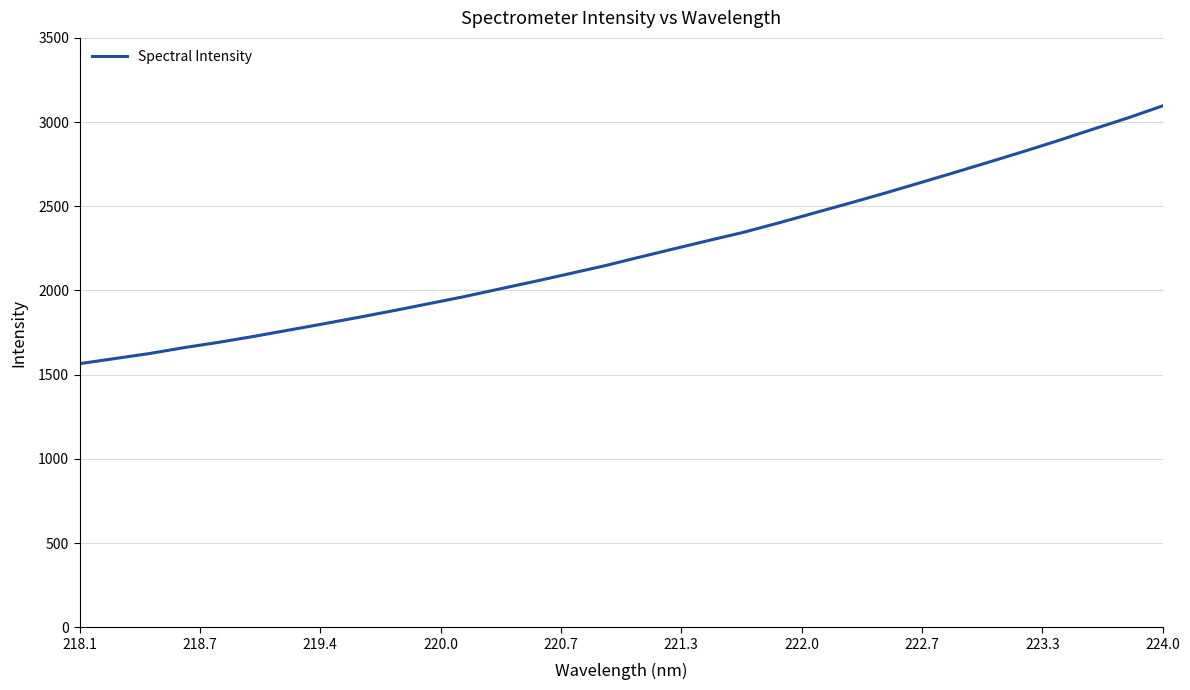

What is the smallest value displayed?

1565.3